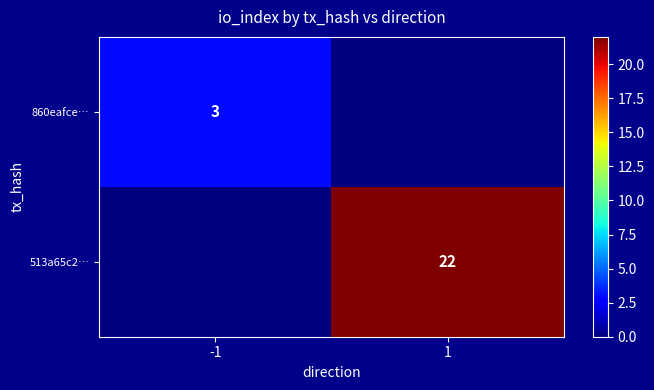

Is it true that 860eafce… equals 3 at -1?

True